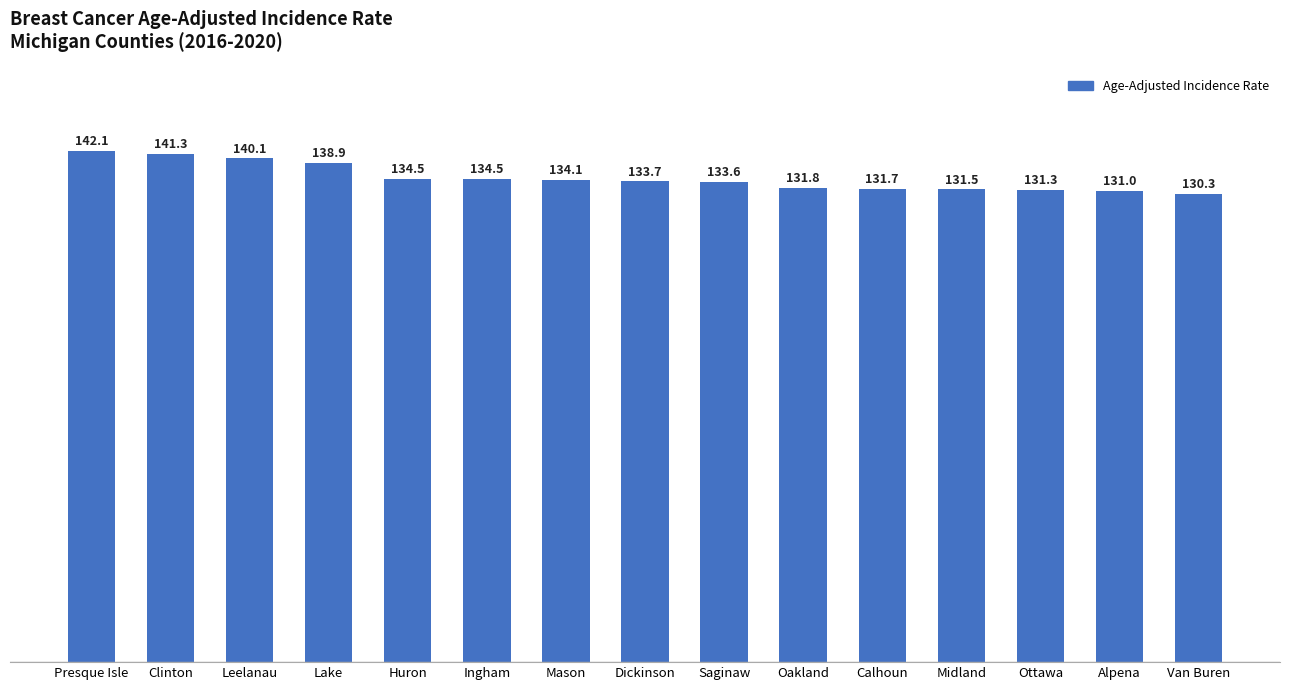

What is the maximum value shown in the chart?

142.1